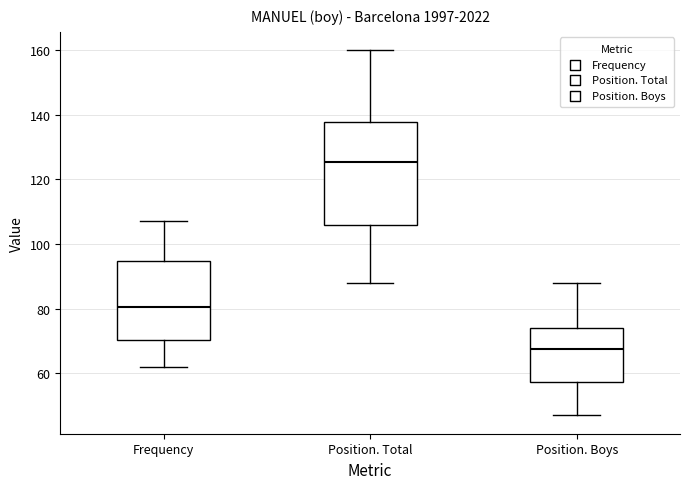

Reading left to right, transcribe this box plot: for each box, give where its median line is, the range the box spans, and where its two whiskers end, as read against the y-axis. The values are not printed on the chart, so give them approximately, as read against the axis.

Frequency: median 80, box 70 to 94, whiskers 62 to 108
Position. Total: median 126, box 106 to 138, whiskers 88 to 160
Position. Boys: median 68, box 58 to 74, whiskers 48 to 88